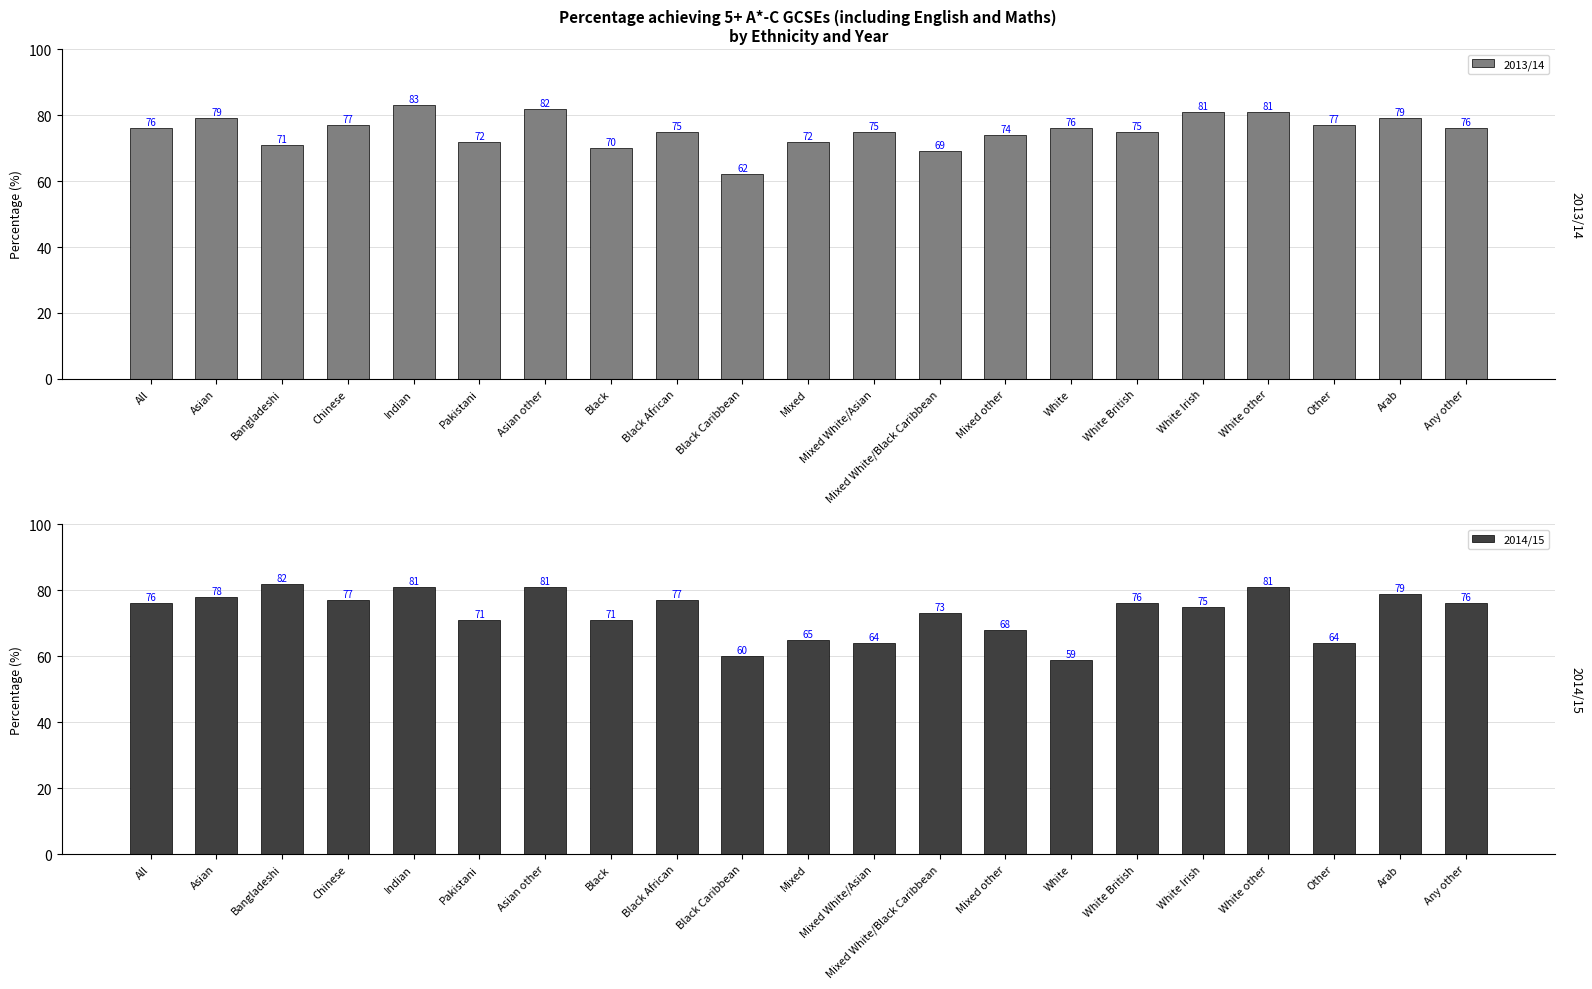

What is the sum of all 2014/15 values?

1534